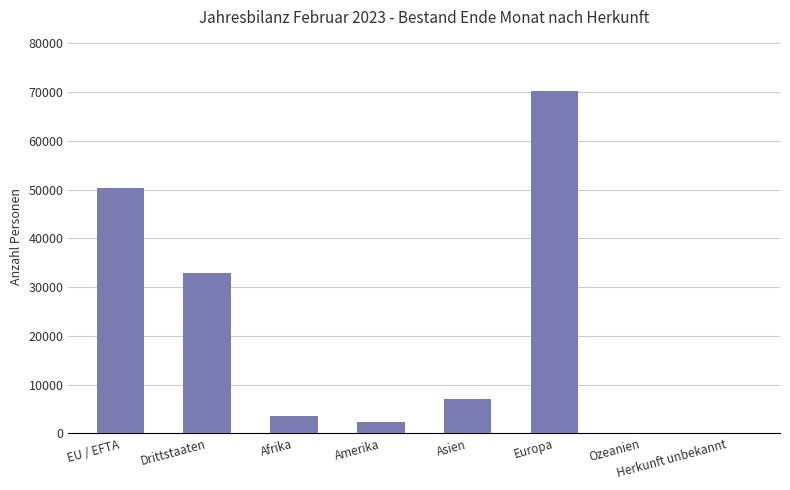

What is the sum of all values?

166794